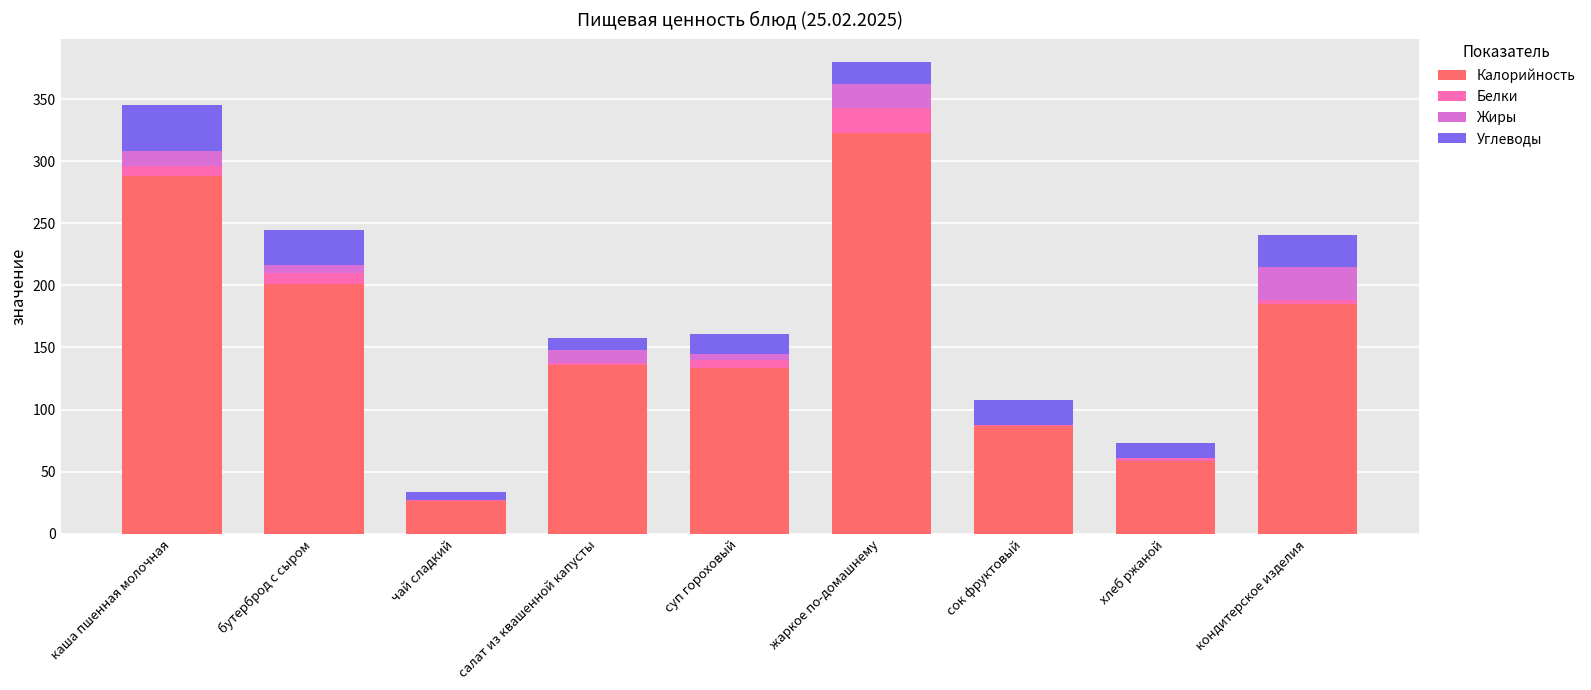

What are all the series names shown in the legend?

Калорийность, Белки, Жиры, Углеводы